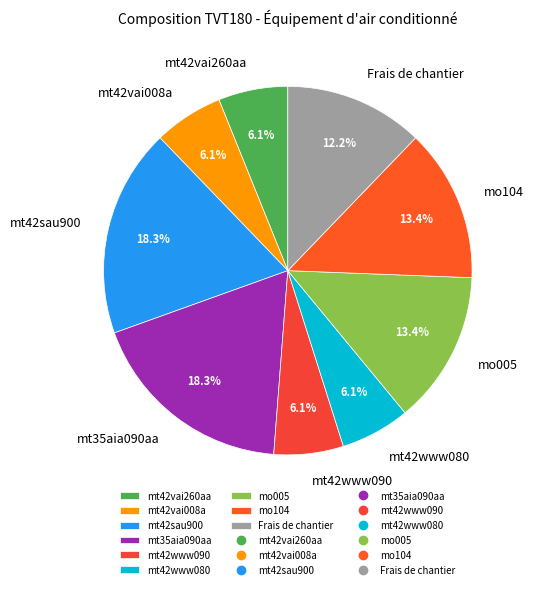

Is the sum of mo005 and Frais de chantier greater than half?

No